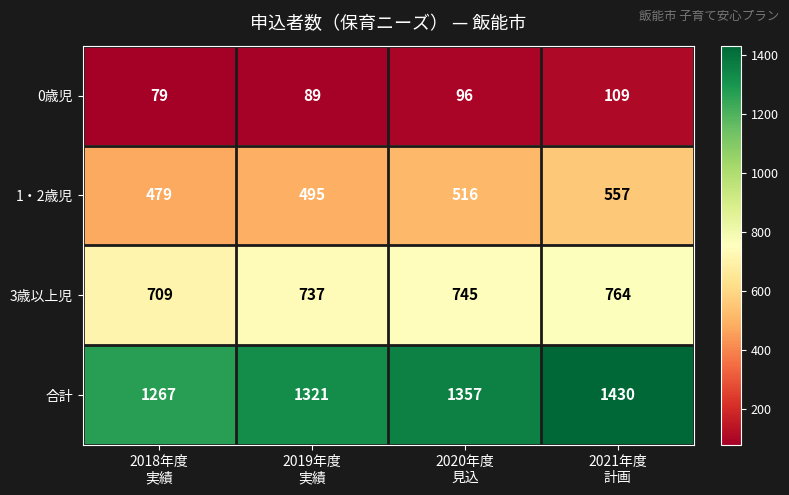

Which series has the largest total across all categories?

合計